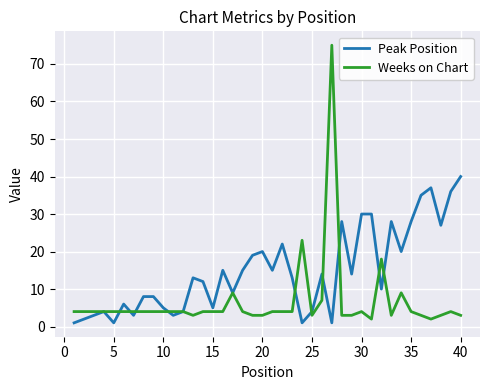

What is the greatest value displayed?

75